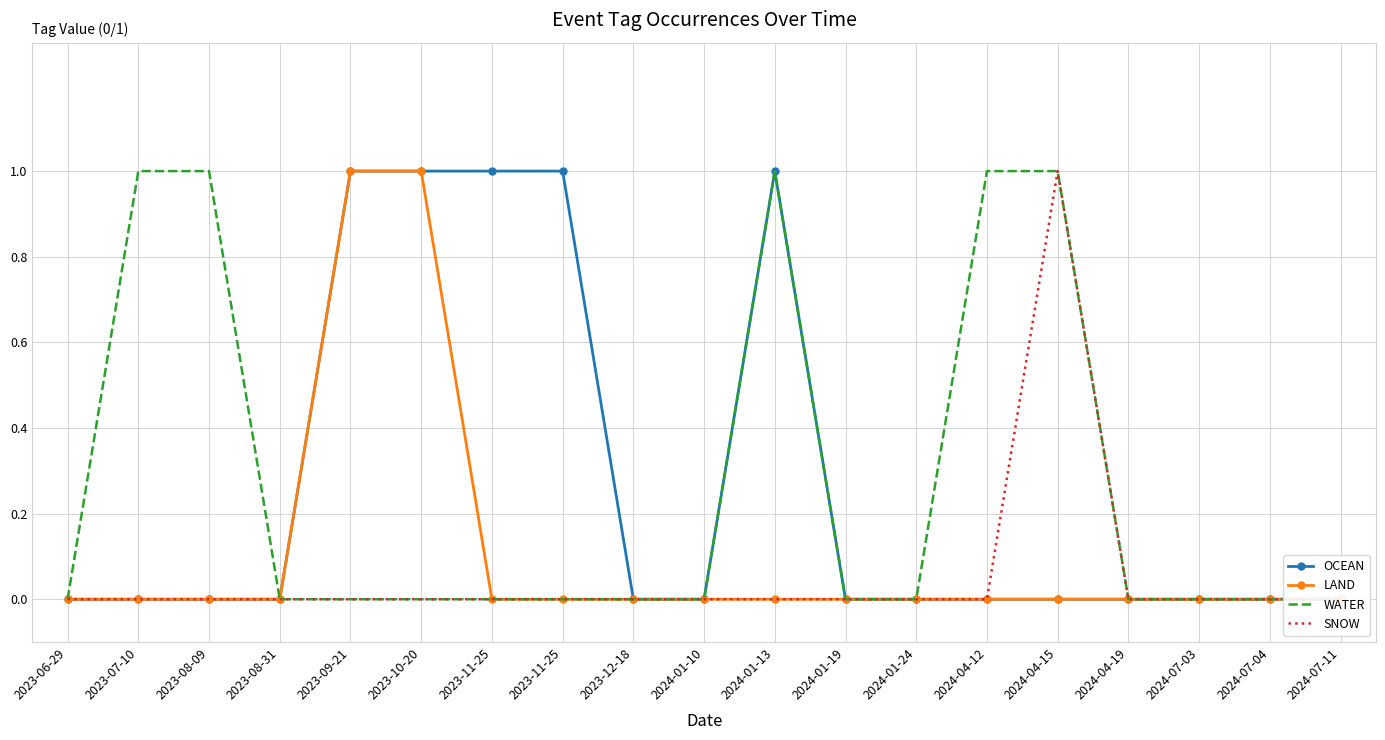

Which series changed the most between 2024-01-19 and 2024-04-15?

WATER